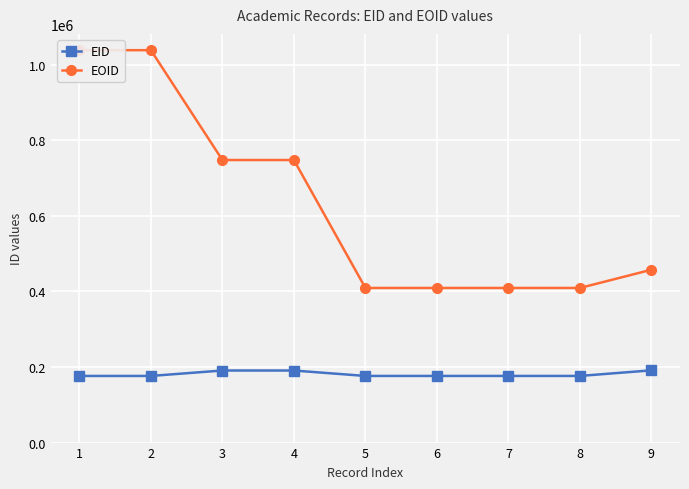

What is the value of the EOID point at the 3rd from the left?

747550